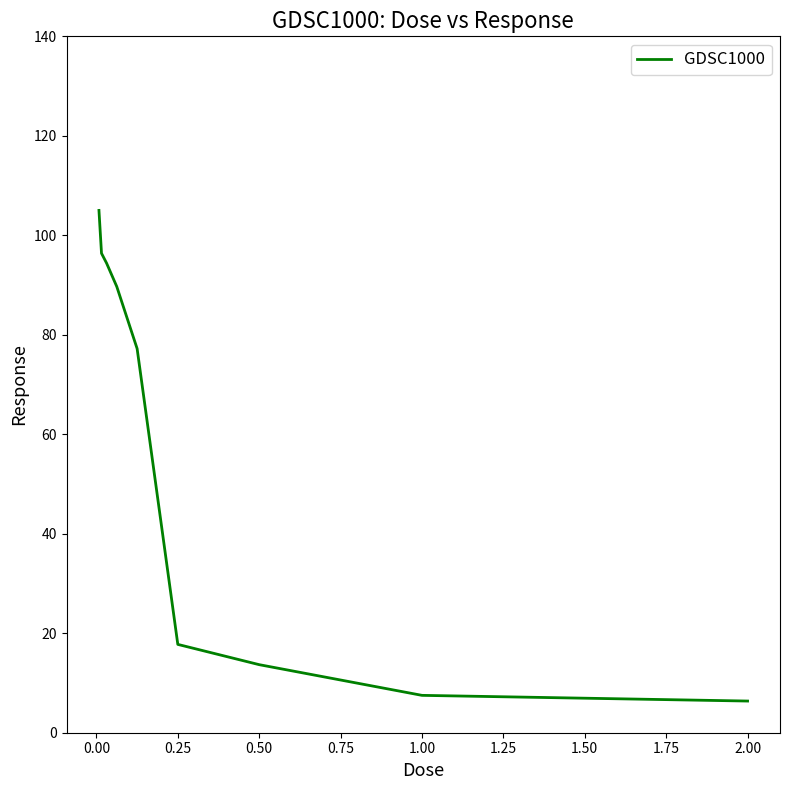

What is the difference between the maximum and minimum values?

98.6